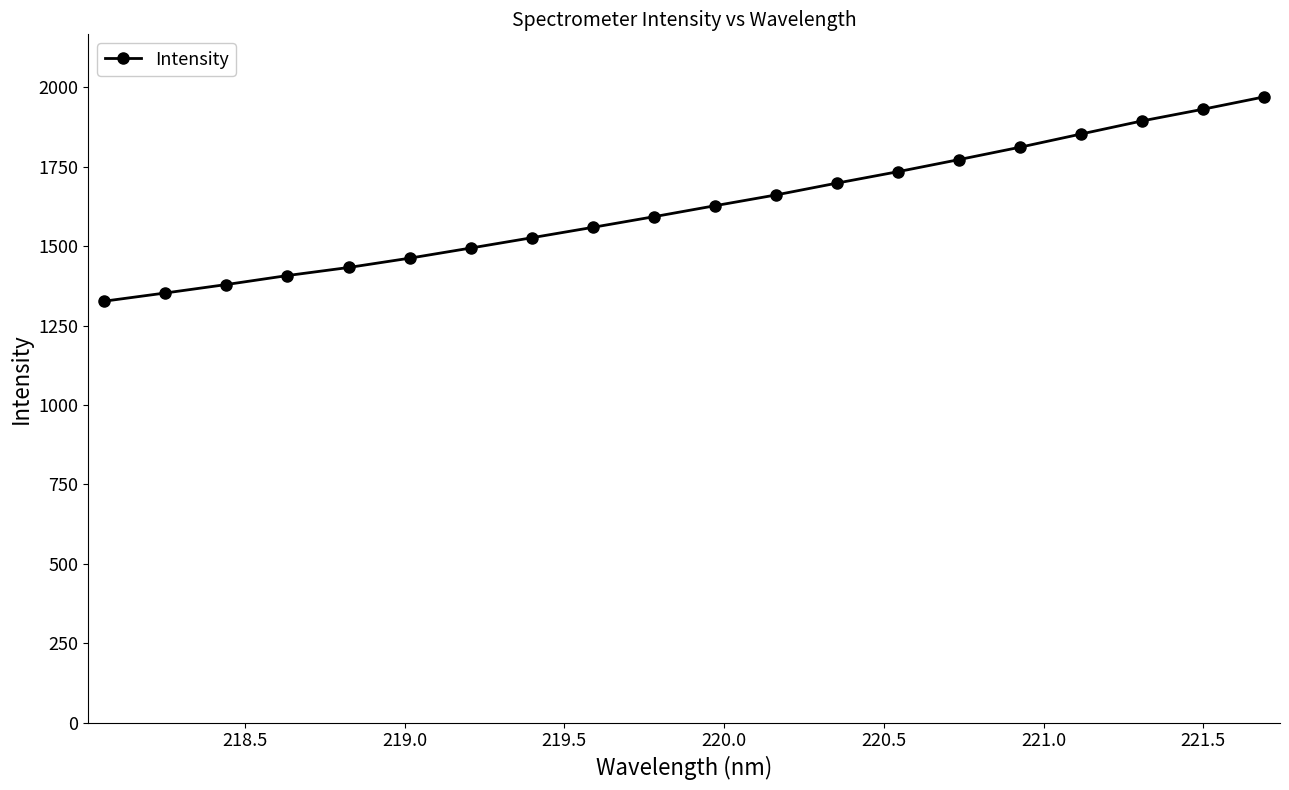

What is the difference between the maximum and minimum values?

643.0